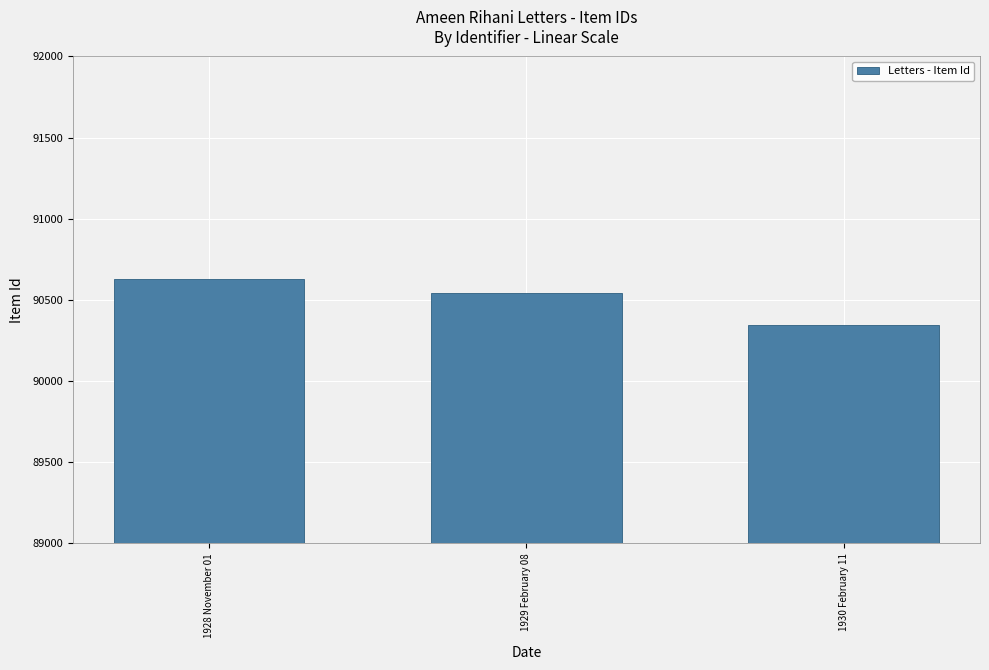

What is the difference between the maximum and minimum values?

286